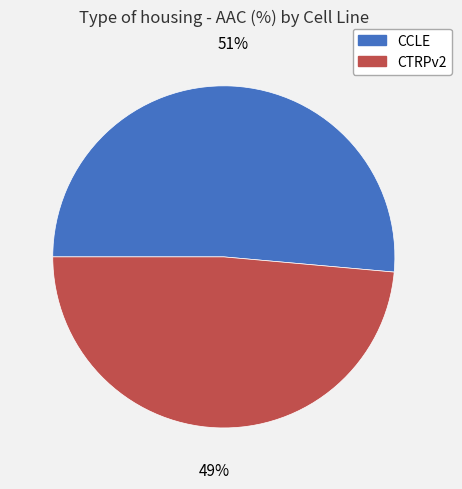

To the nearest percent, what is the combined percentage of CTRPv2 and CCLE?

100%